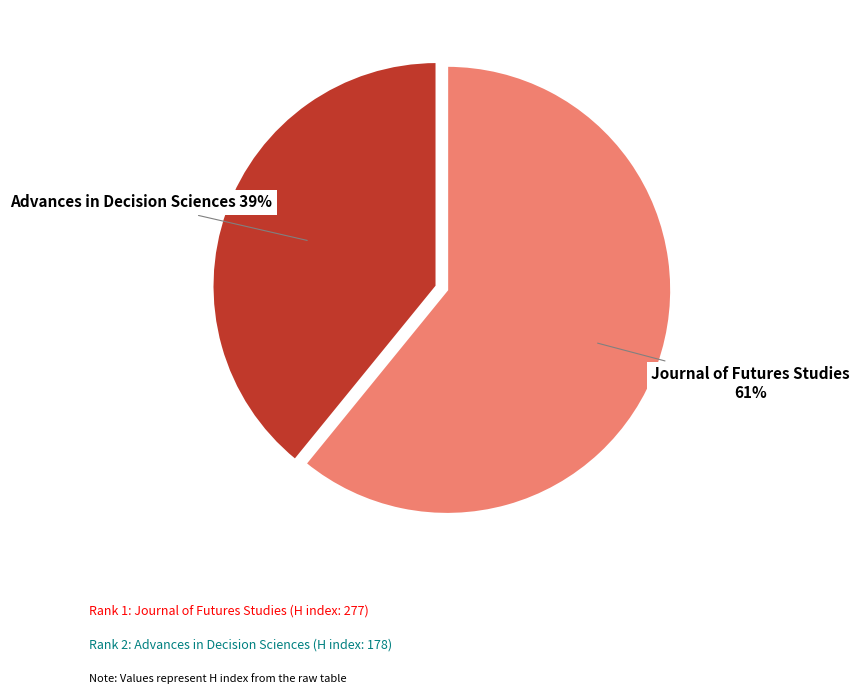

Does any single category account for the majority?

Yes